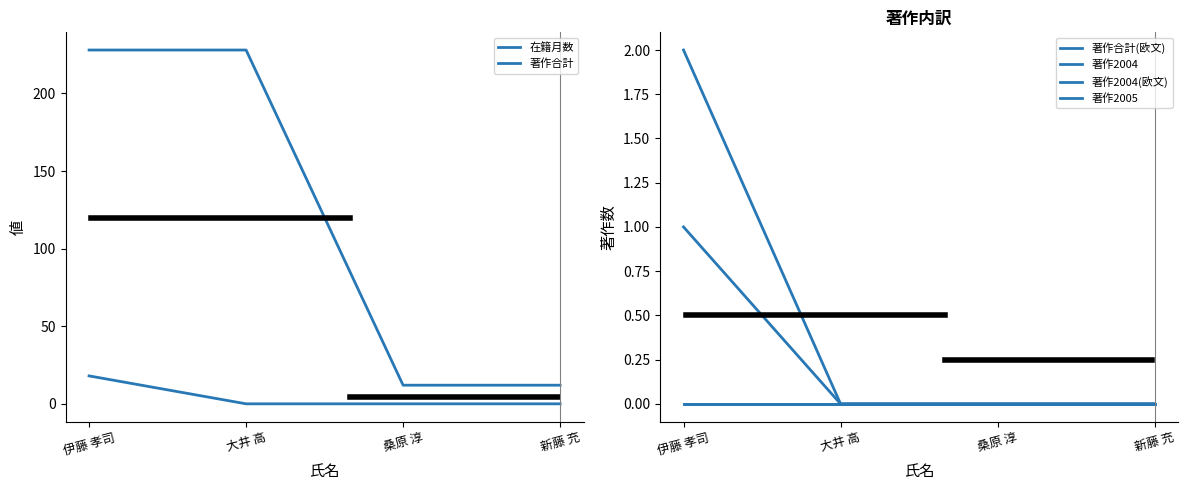

True or false: 著作合計 and 著作2004(欧文) cross at least once.

False